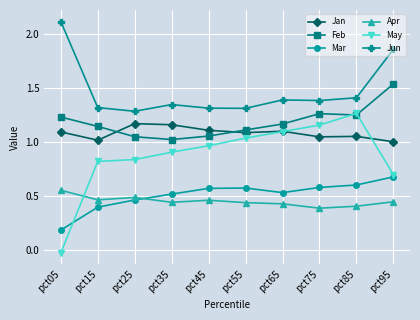

Which category has the highest value in the May series?

pct85